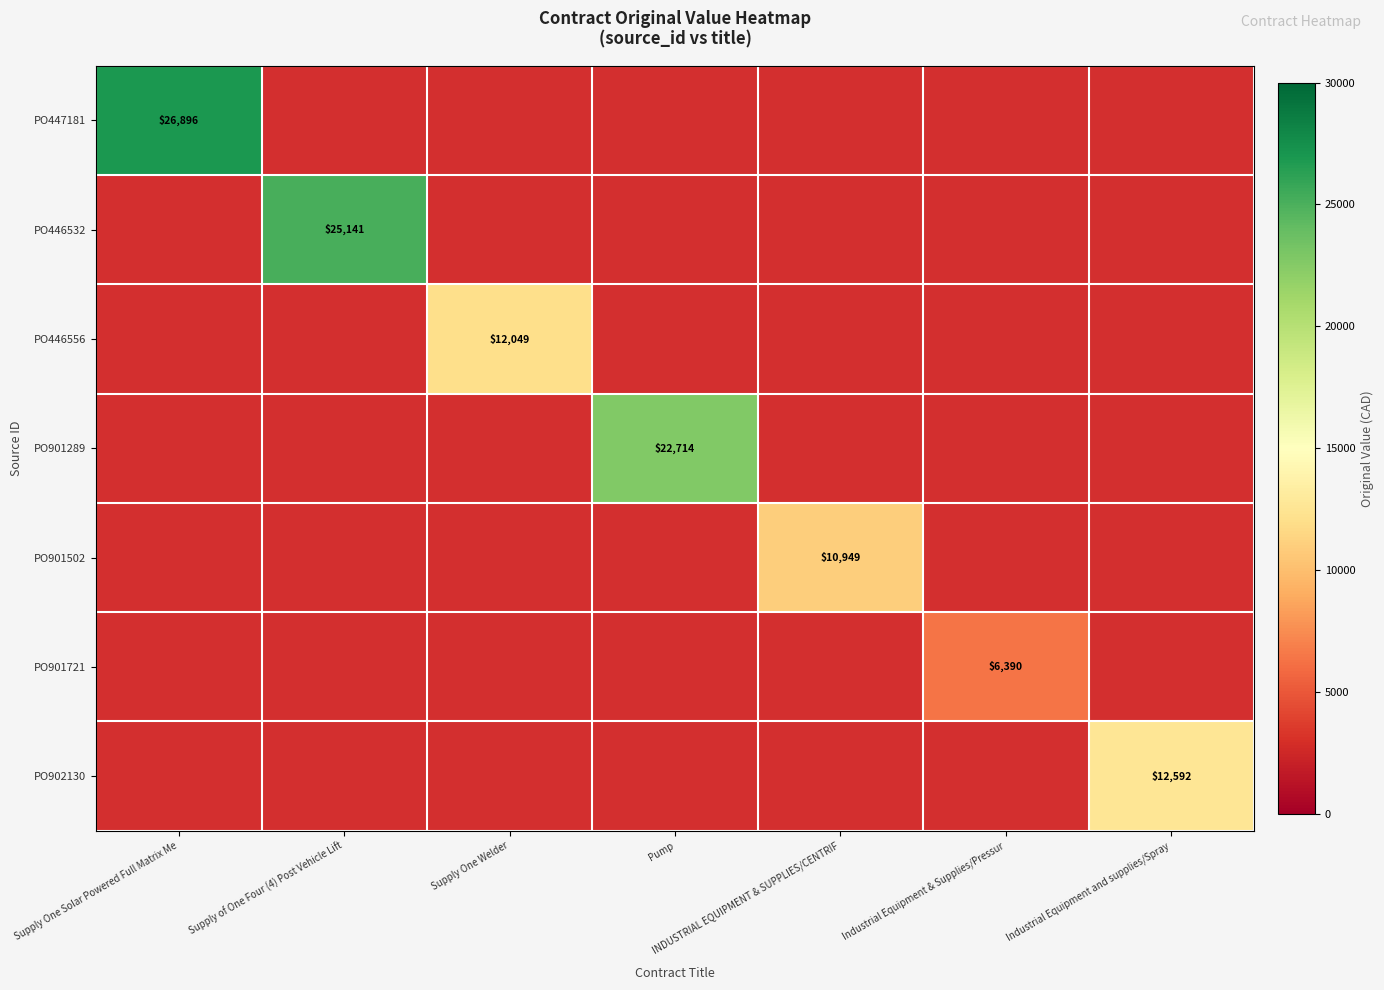

Which category has the highest value in the PO446532 series?

Supply One Solar Powered Full Matrix Me